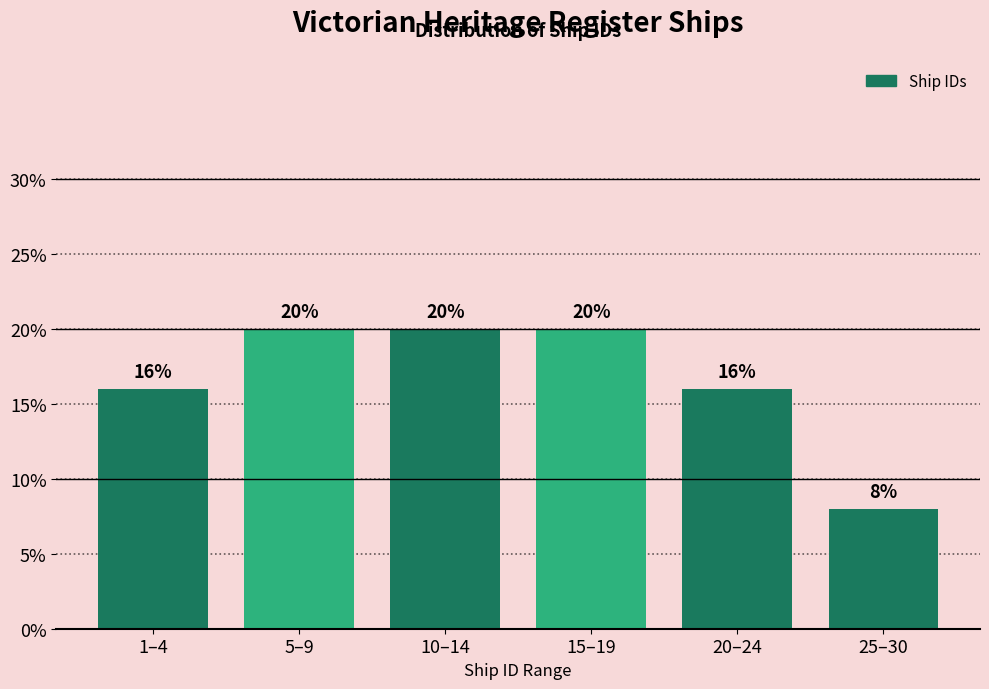

Reading left to right, what are all the values shown in this chart?

1–4=16	5–9=20	10–14=20	15–19=20	20–24=16	25–30=8